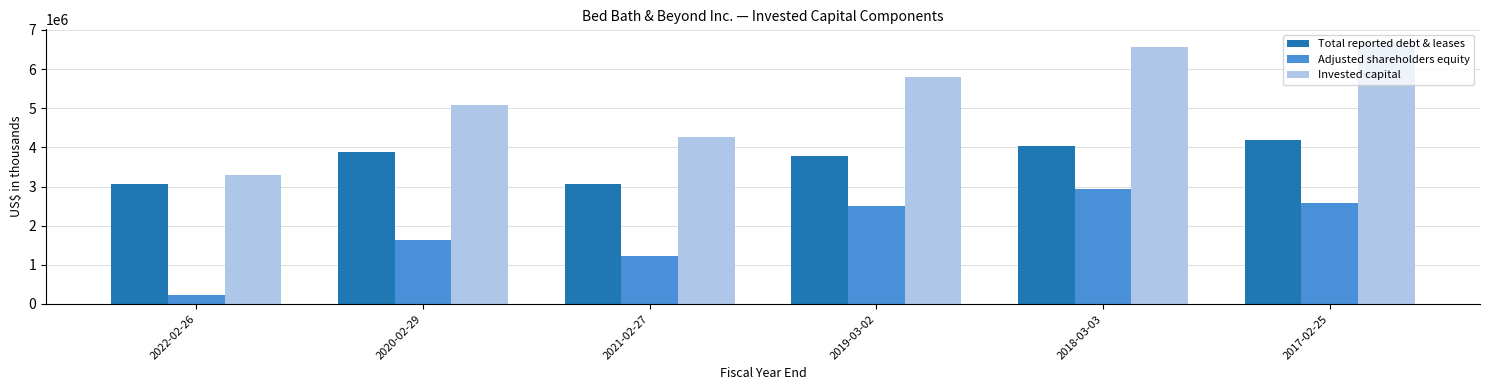

What is the spread (max minus min) of values at 2019-03-02?

3284342